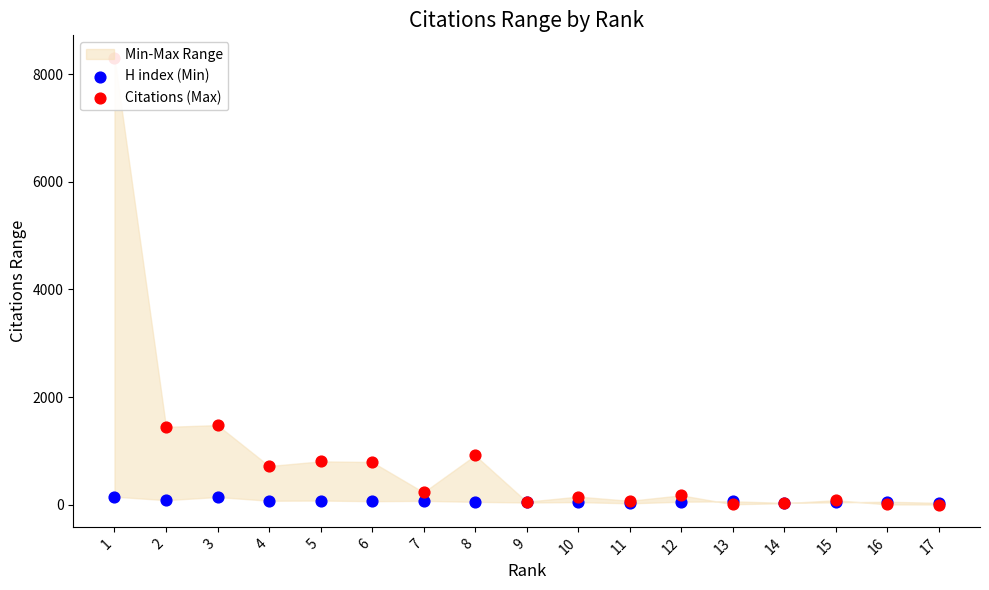

What is the total value across all series at 16?

60